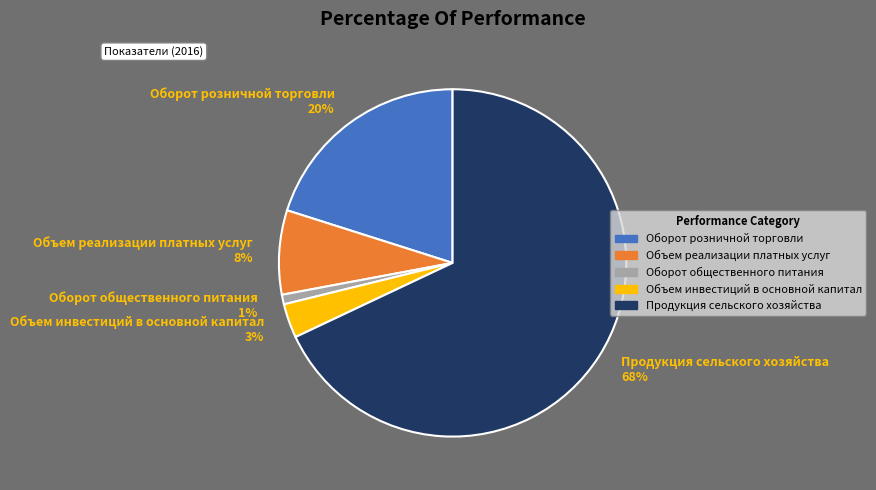

Is there any slice that represents more than half of the pie?

Yes